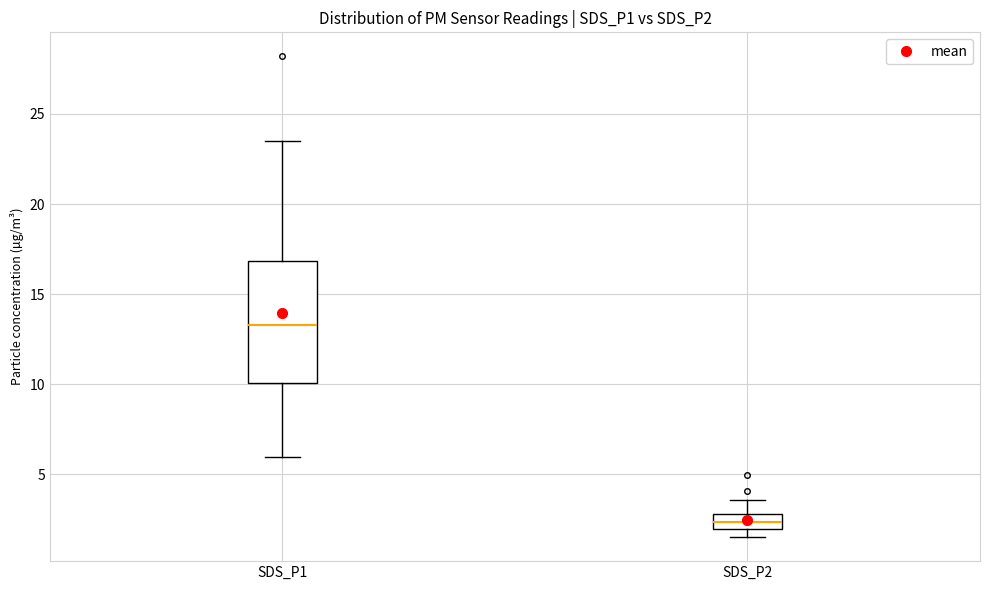

Which box has the lowest median line?

SDS_P2